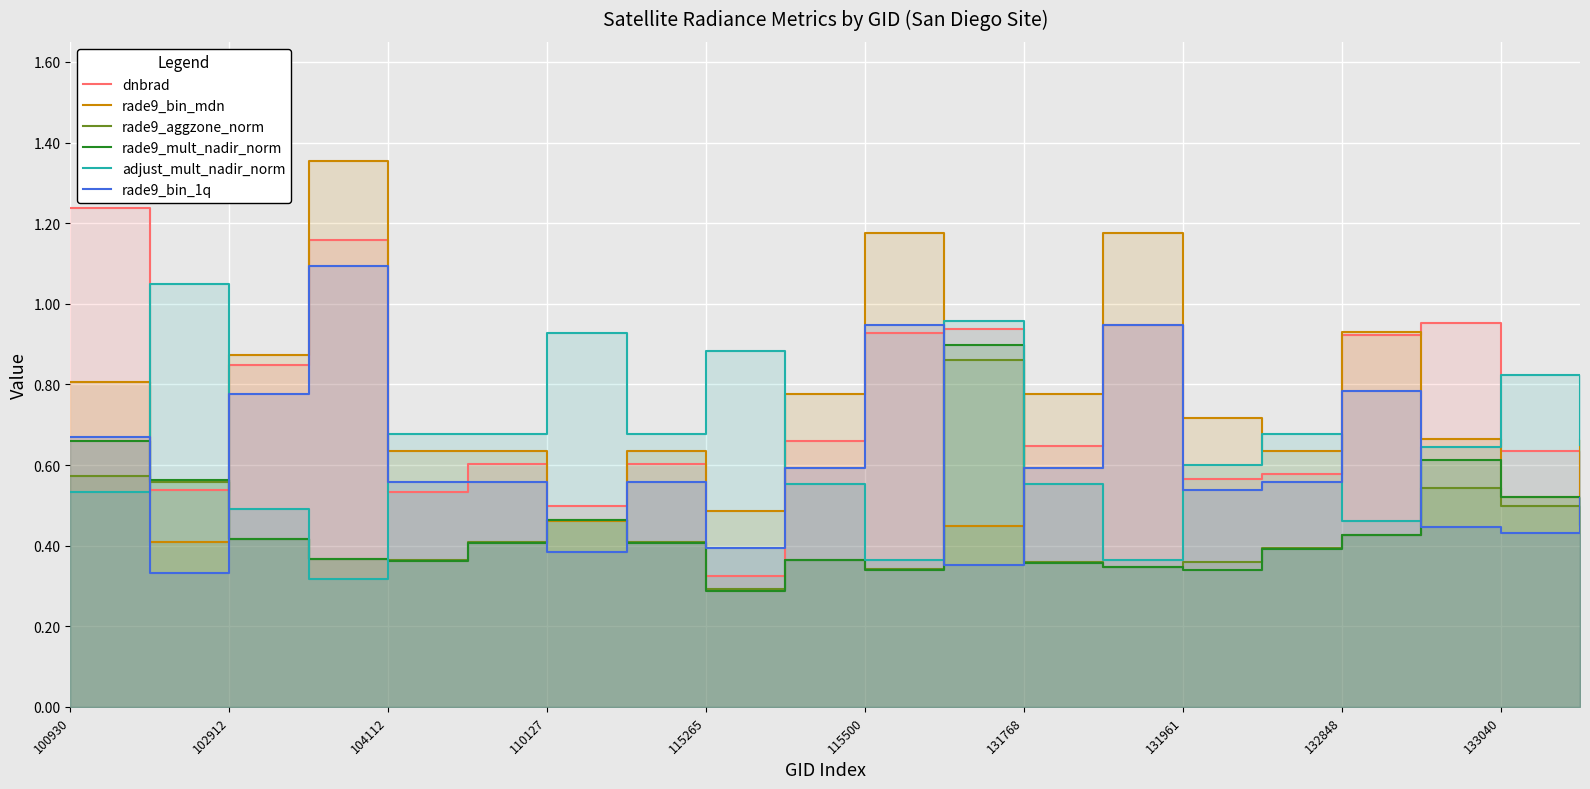

What are all the series names shown in the legend?

dnbrad, rade9_bin_mdn, rade9_aggzone_norm, rade9_mult_nadir_norm, adjust_mult_nadir_norm, rade9_bin_1q